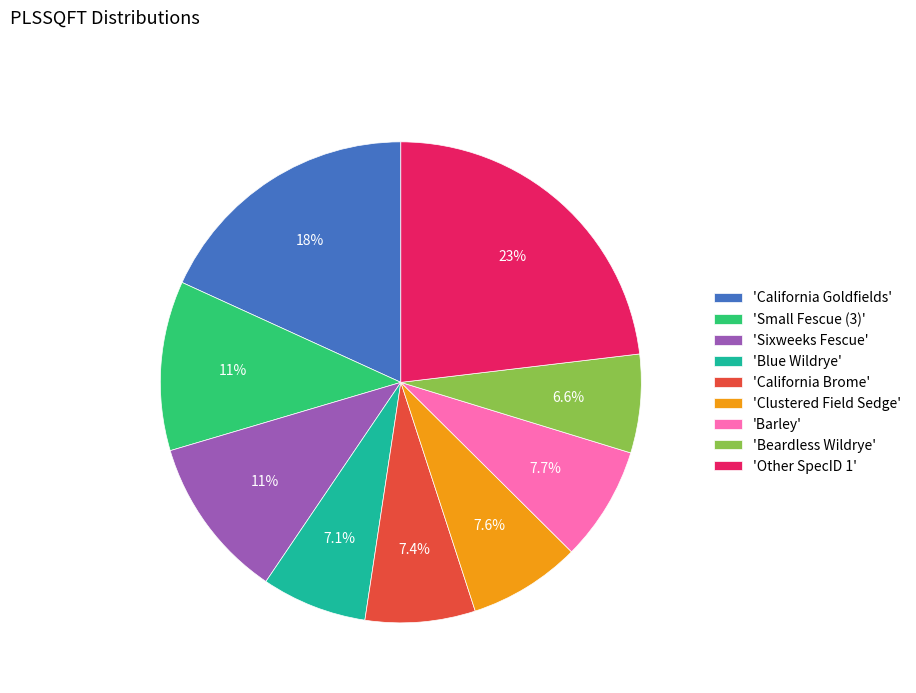

Approximately how many times larger is the value at 'Other SpecID 1' compared to 'Blue Wildrye'?

3.3